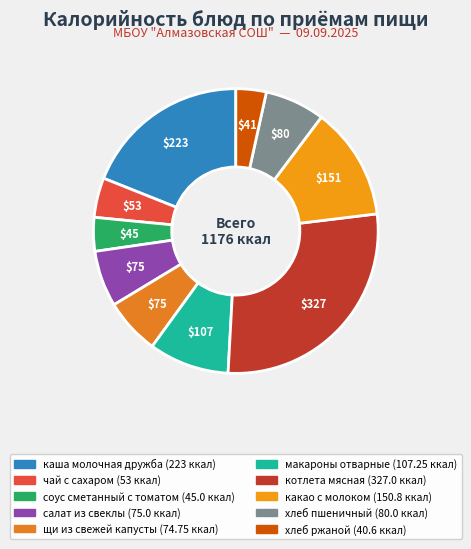

To the nearest percent, what portion does чай с сахаром represent?

5%